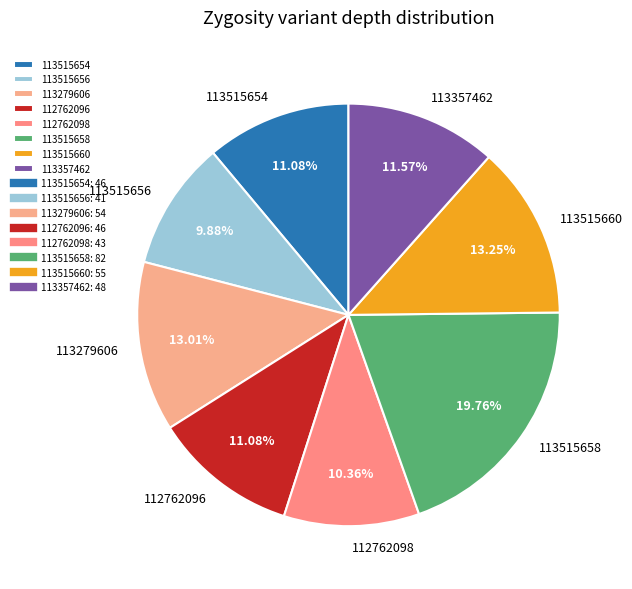

Is the sum of 112762098 and 113515658 greater than half?

No